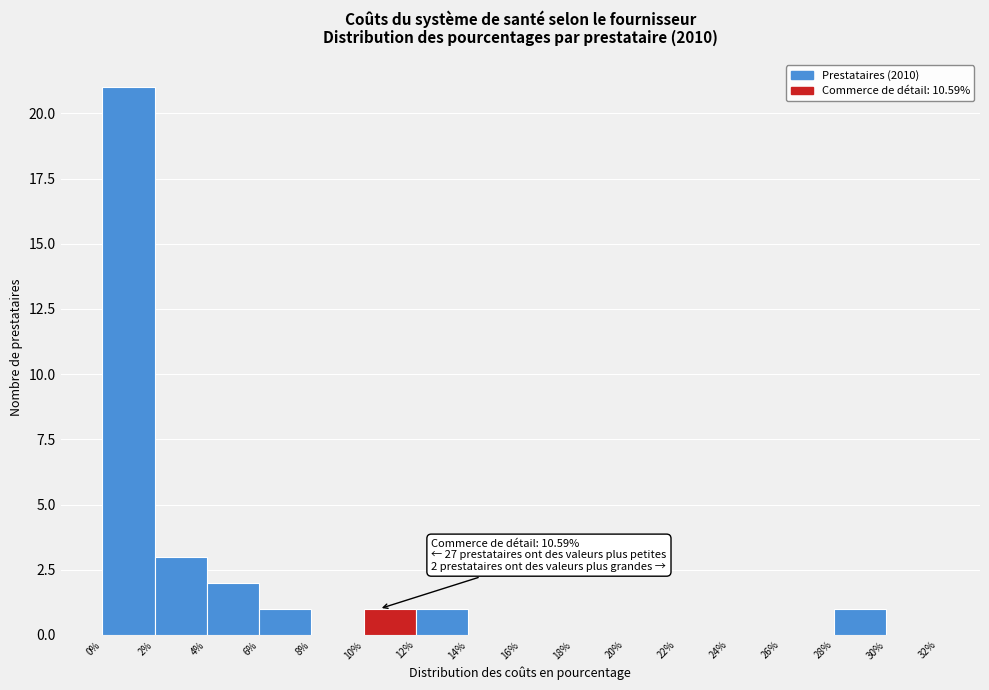

Which range on the x-axis has the tallest bar?

0% to 2%